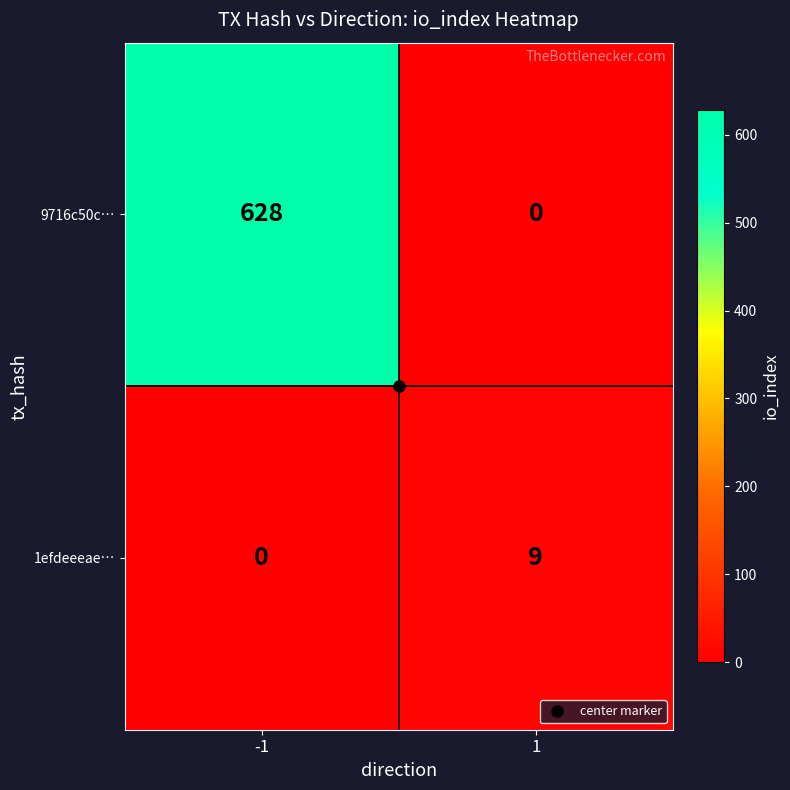

Which series has the largest range (max minus min)?

9716c50c…